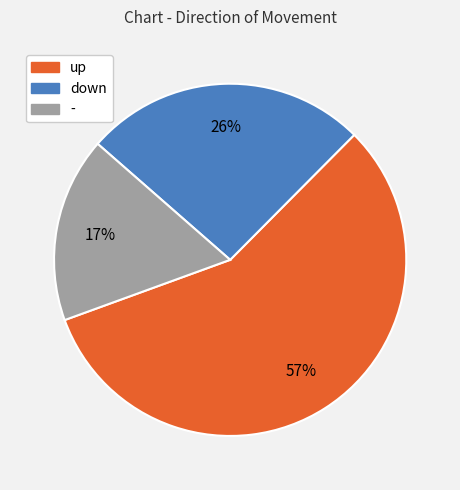

Approximately how many times larger is the value at down compared to -?

1.5